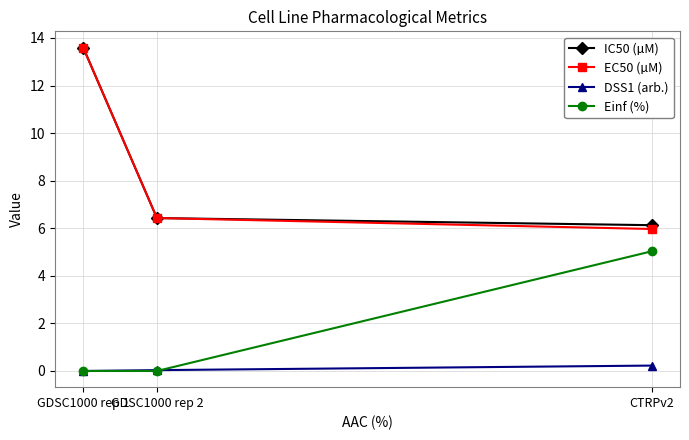

What is the sum of all DSS1 (arb.) values?

0.3